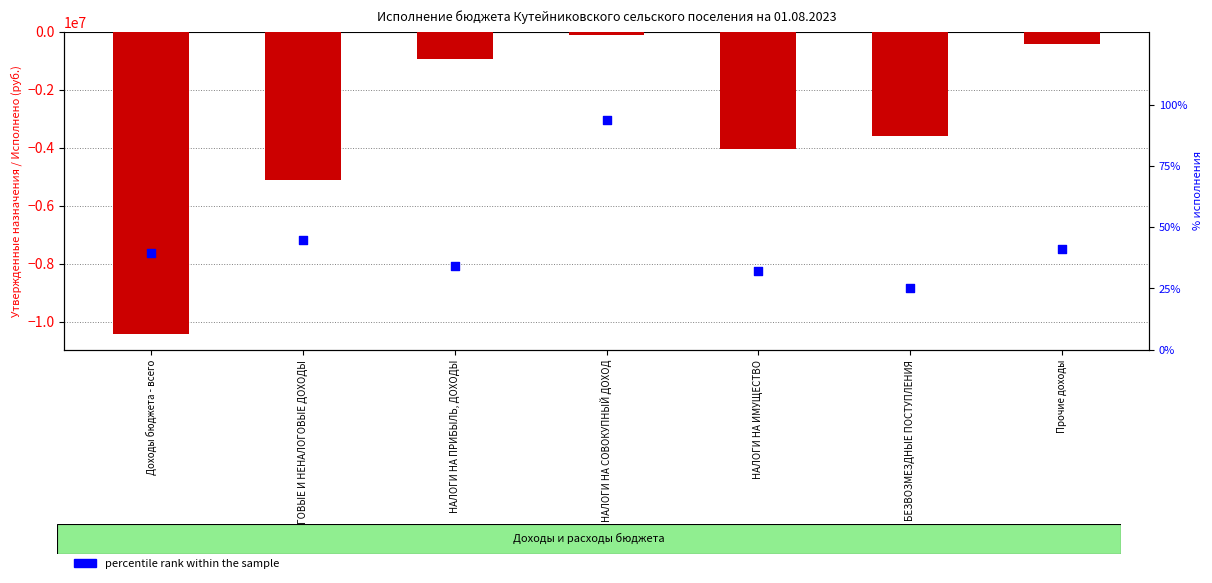

What is the total value across all series at НАЛОГИ НА ИМУЩЕСТВО?

-4040667.7